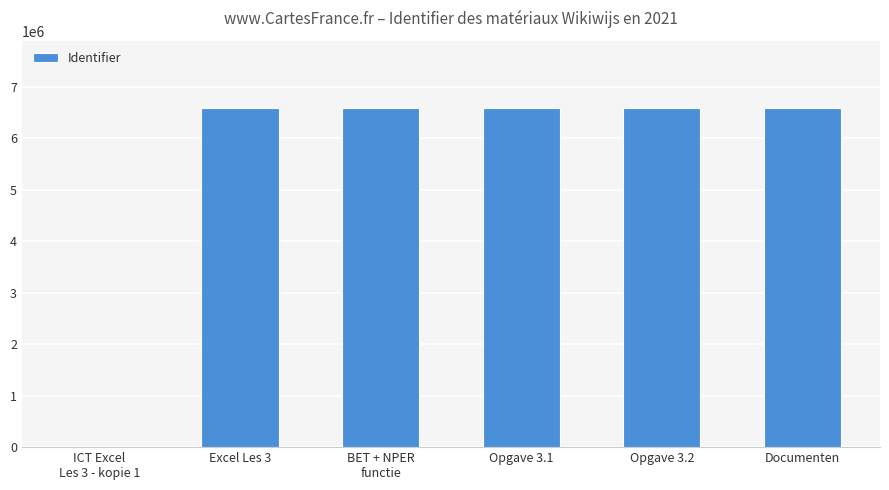

What is the greatest value displayed?

6573532